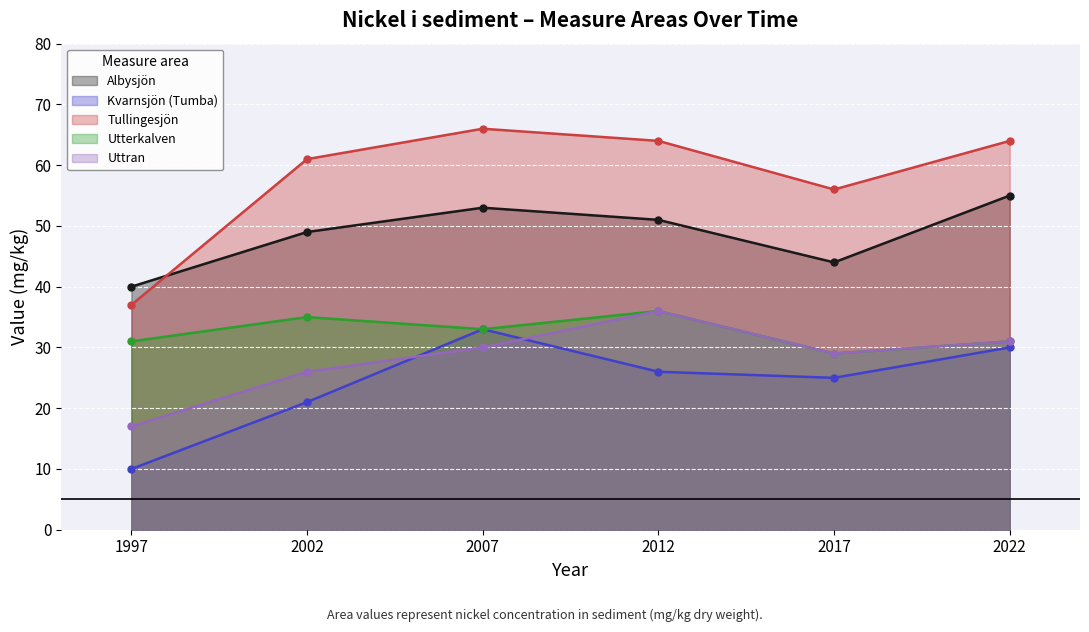

Is the value of Utterkalven at 2022 greater than the value of Tullingesjön at 2002?

No